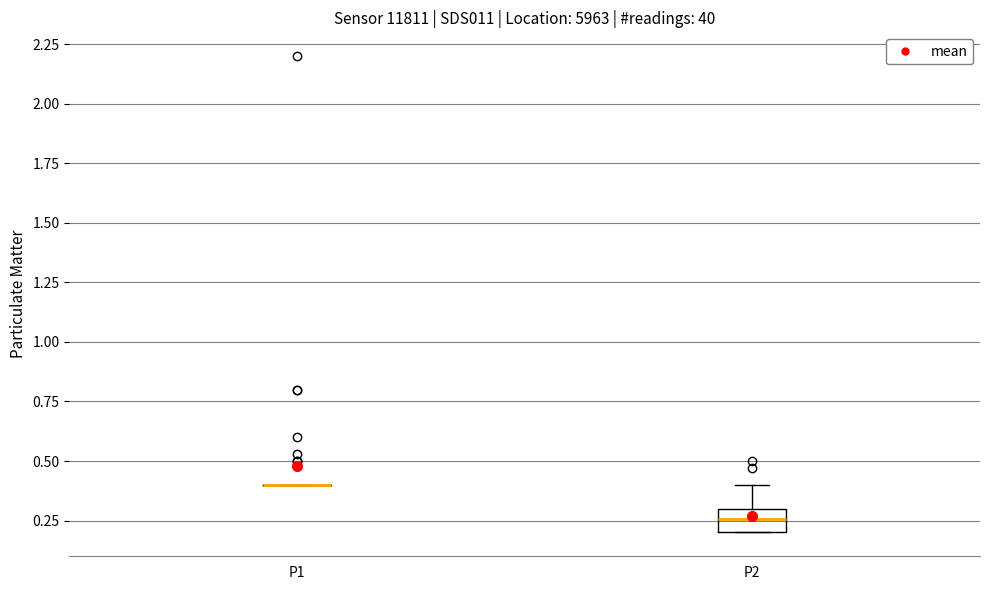

Which box is the tallest, from its lower edge to its upper edge?

P2